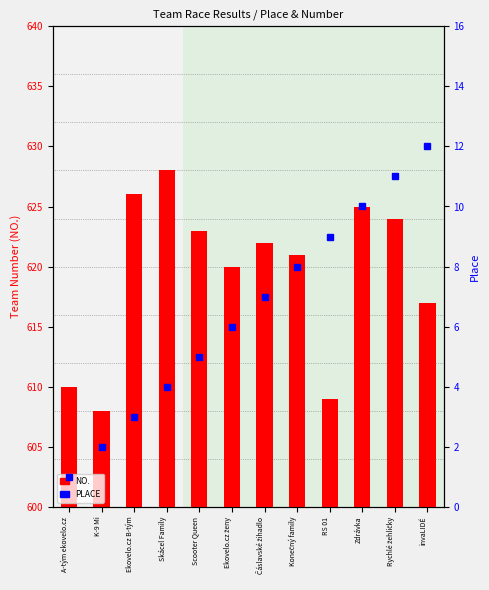

What are all the series names shown in the legend?

NO., PLACE